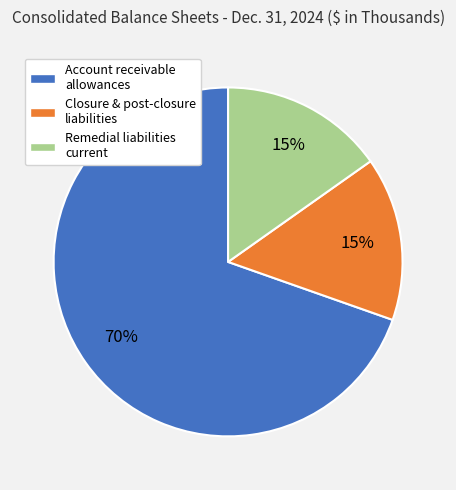

Between Closure & post-closure liabilities and Account receivable allowances, which is larger?

Account receivable allowances